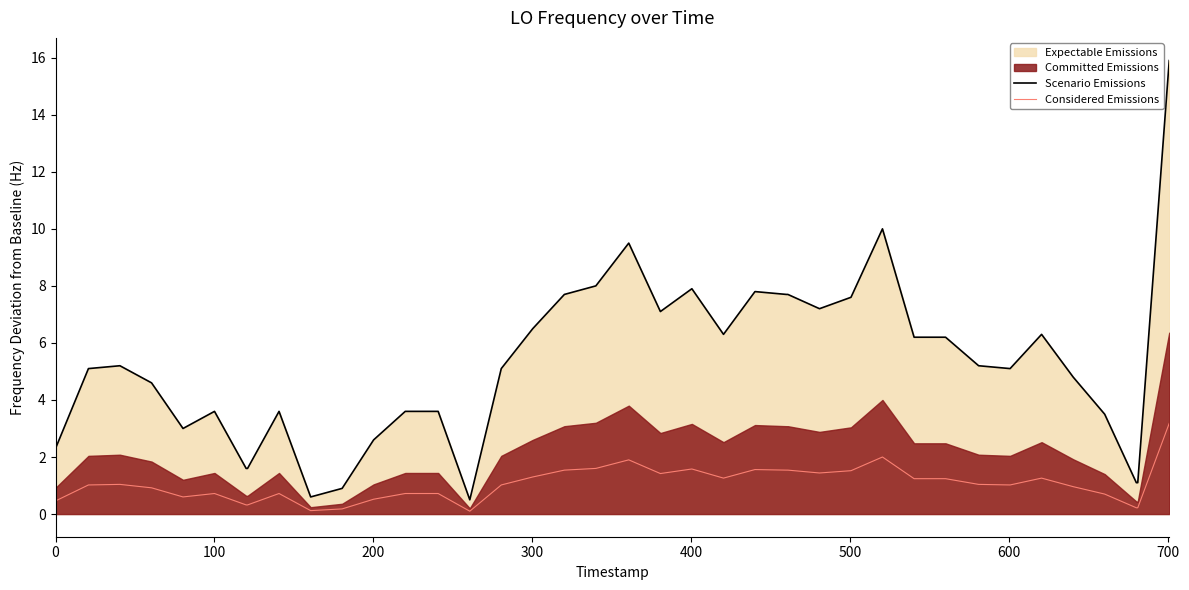

True or false: Scenario Emissions and Considered Emissions cross at least once.

False